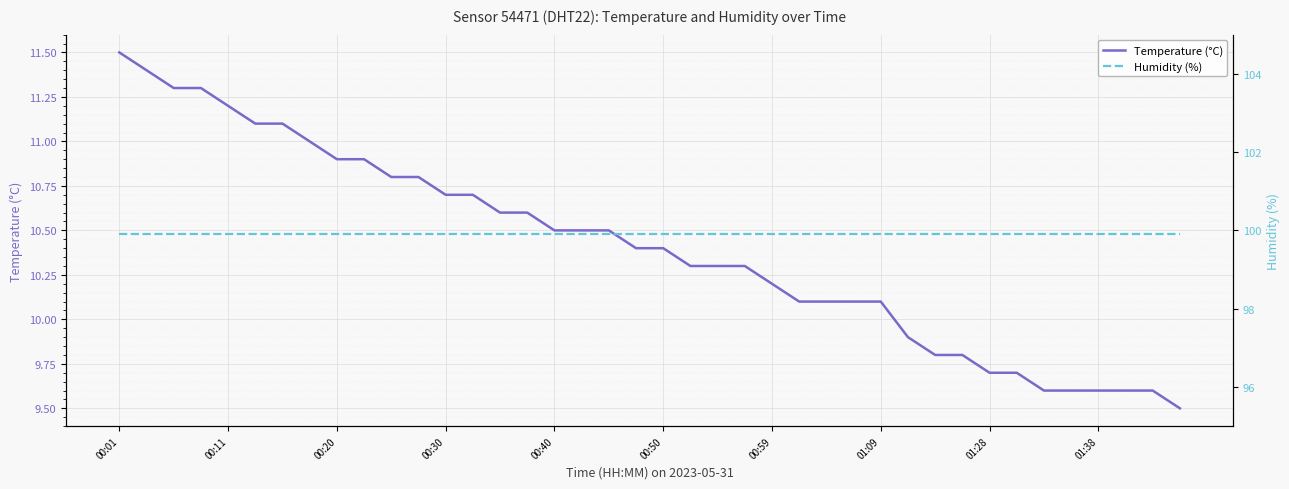

Count the number of data series in this chart.

2